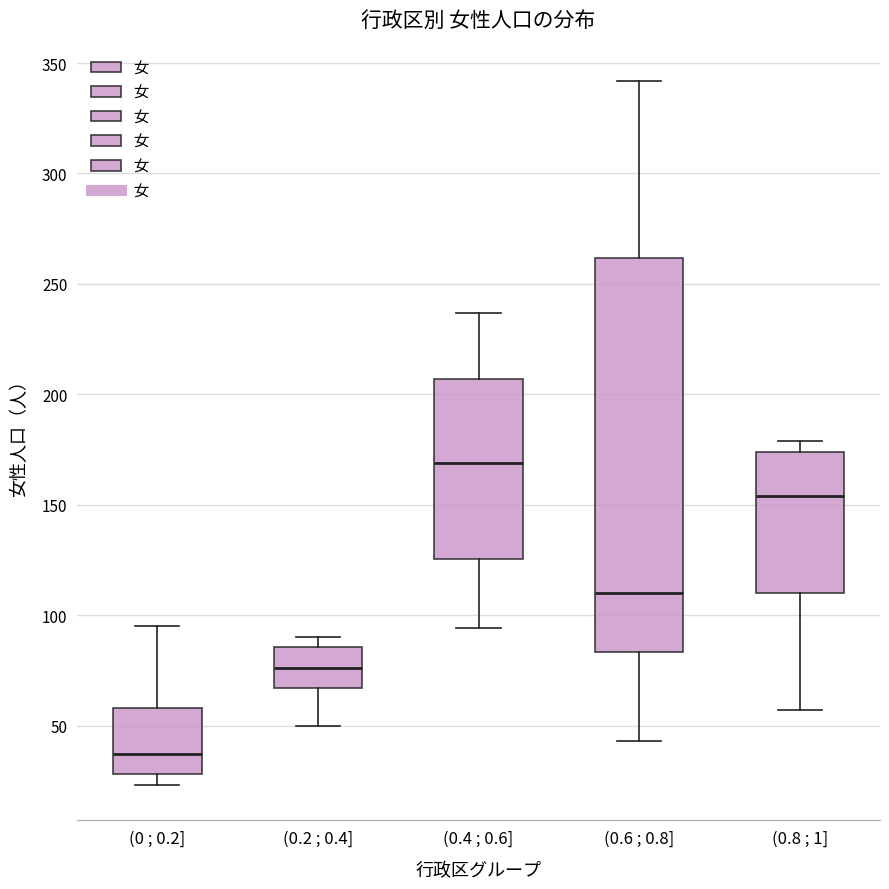

Comparing the boxes themselves (not the whiskers), which one is the tallest?

(0.6 ; 0.8]